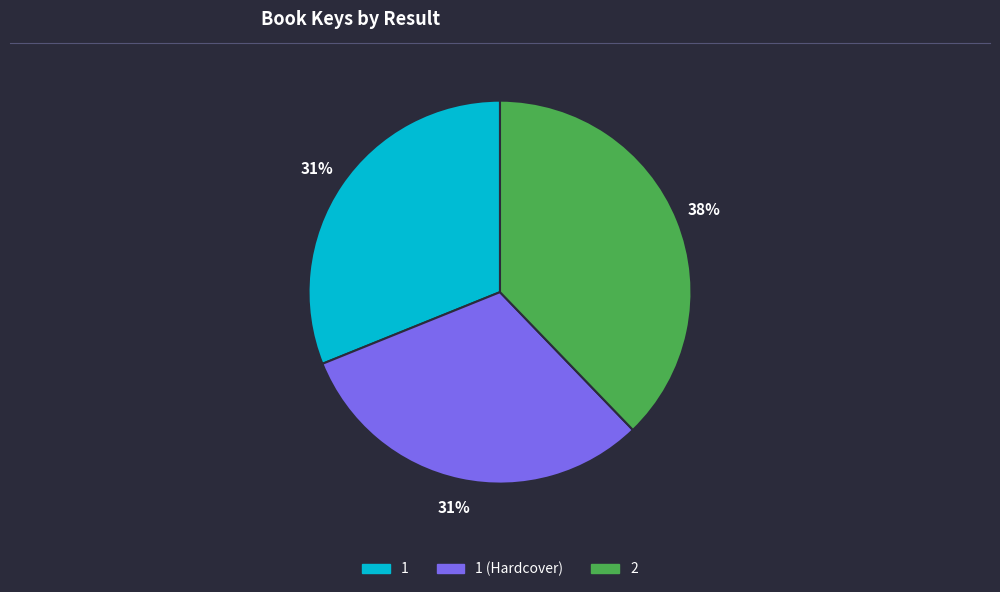

Does any single category account for the majority?

No